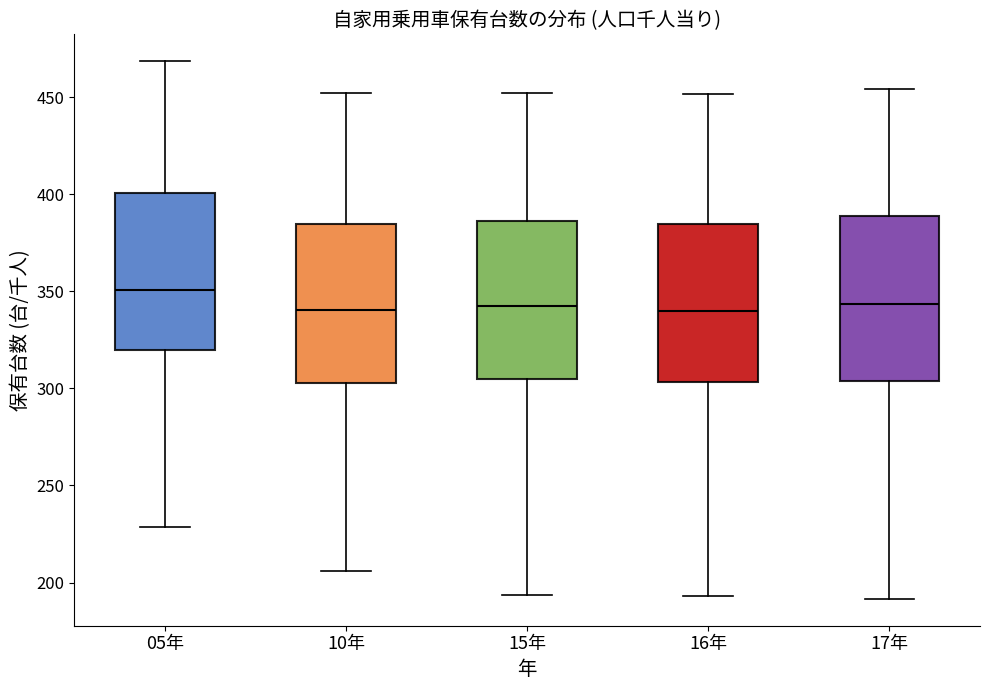

Where is the upper edge of the box for 10年 on the y-axis? The values are not printed on the chart, so give them approximately, as read against the axis.

385